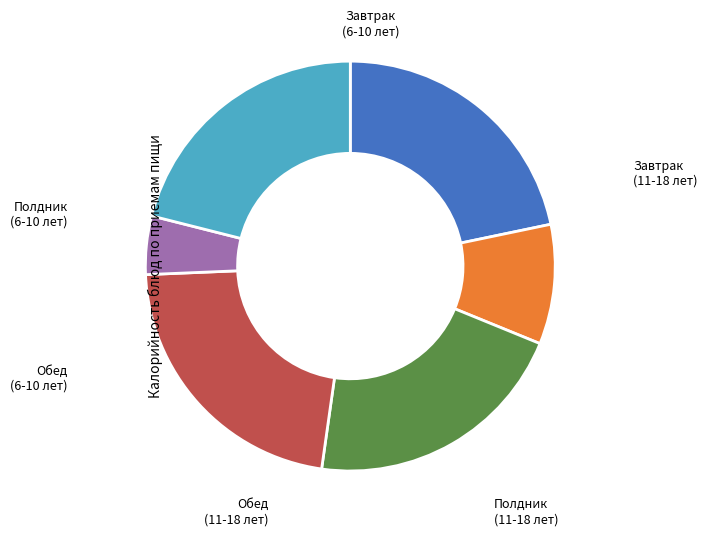

Count the number of slices in the pie.

6